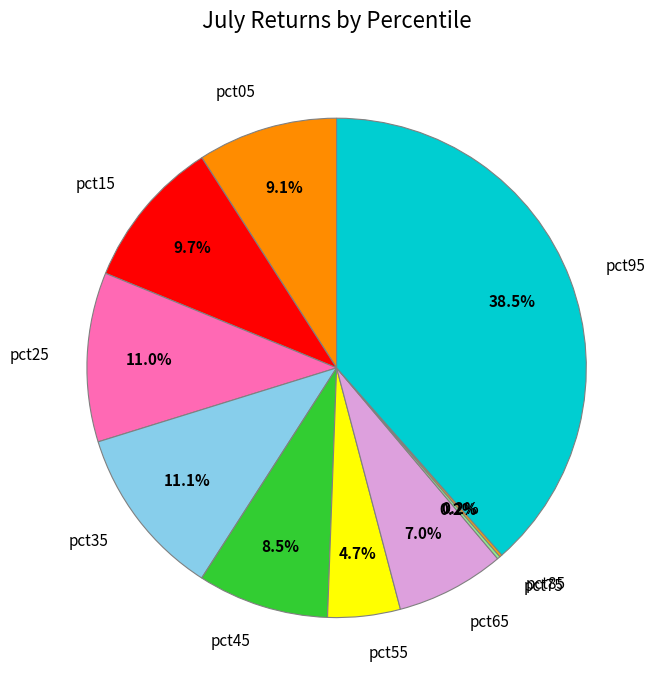

To the nearest percent, what is the average slice percentage?

10%